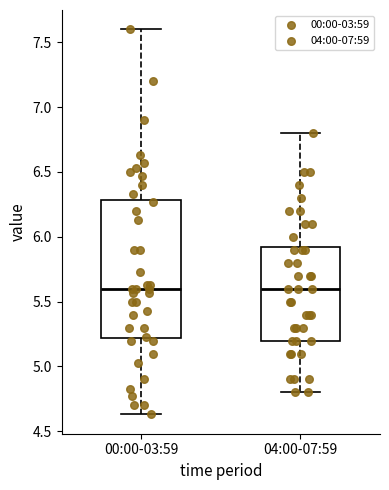

Reading left to right, read every box against the y-axis: the position of its median line, the range the box covers, and the ends of its whiskers. The values are not printed on the chart, so give them approximately, as read against the axis.

00:00-03:59: median 5.60, box 5.20 to 6.30, whiskers 4.65 to 7.60
04:00-07:59: median 5.60, box 5.20 to 5.95, whiskers 4.80 to 6.80